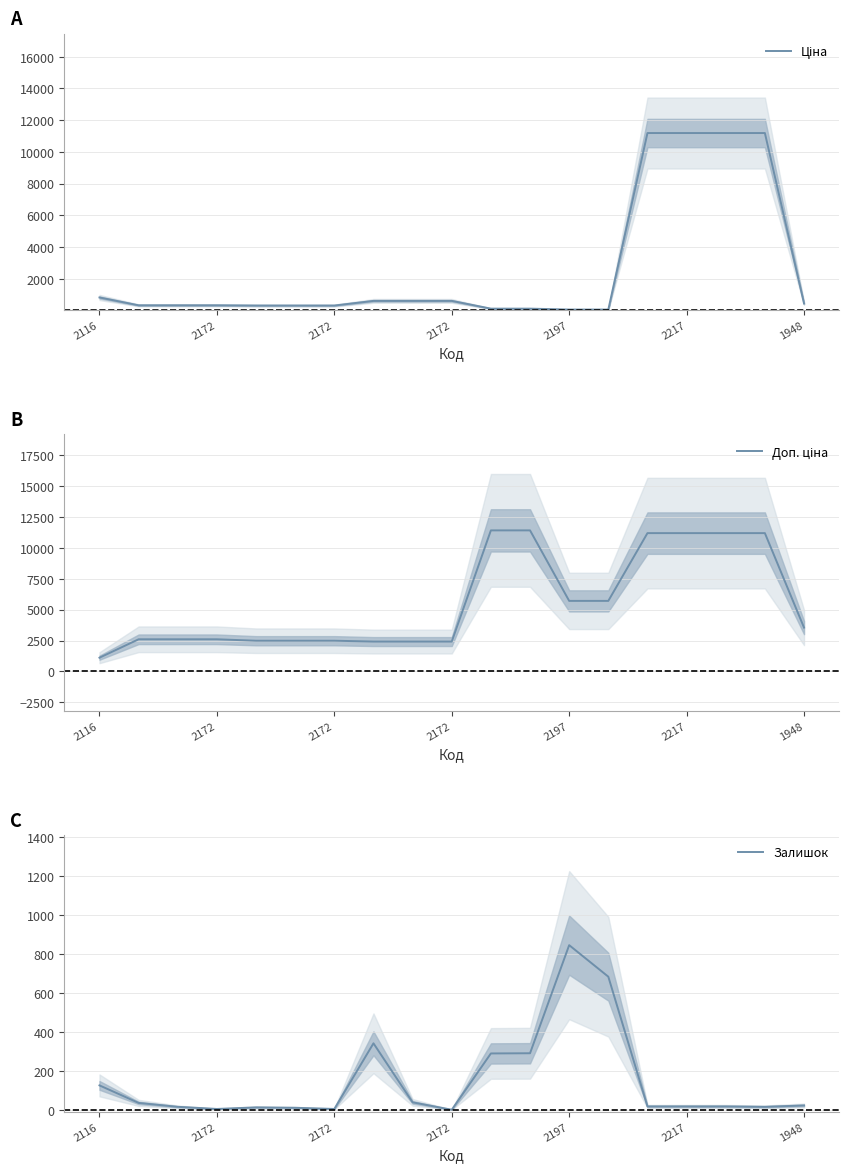

Rank the series by their maximum value, from lowest to highest.

Залишок, Ціна, Доп. ціна